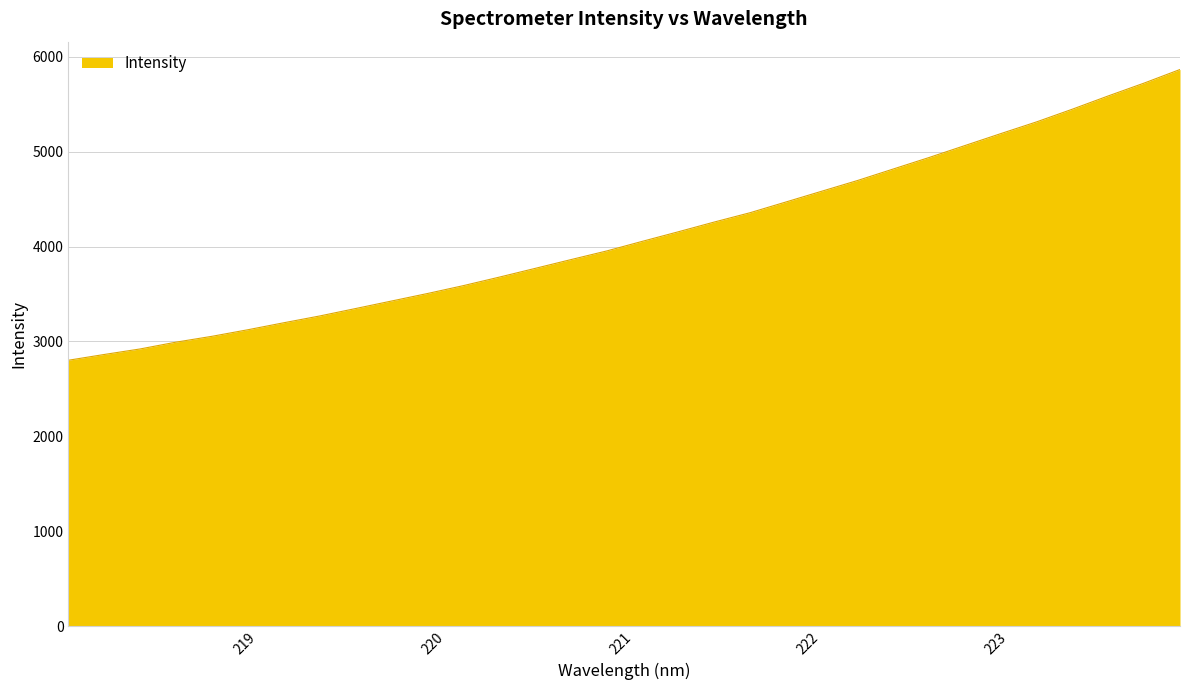

What is the greatest value displayed?

5865.7